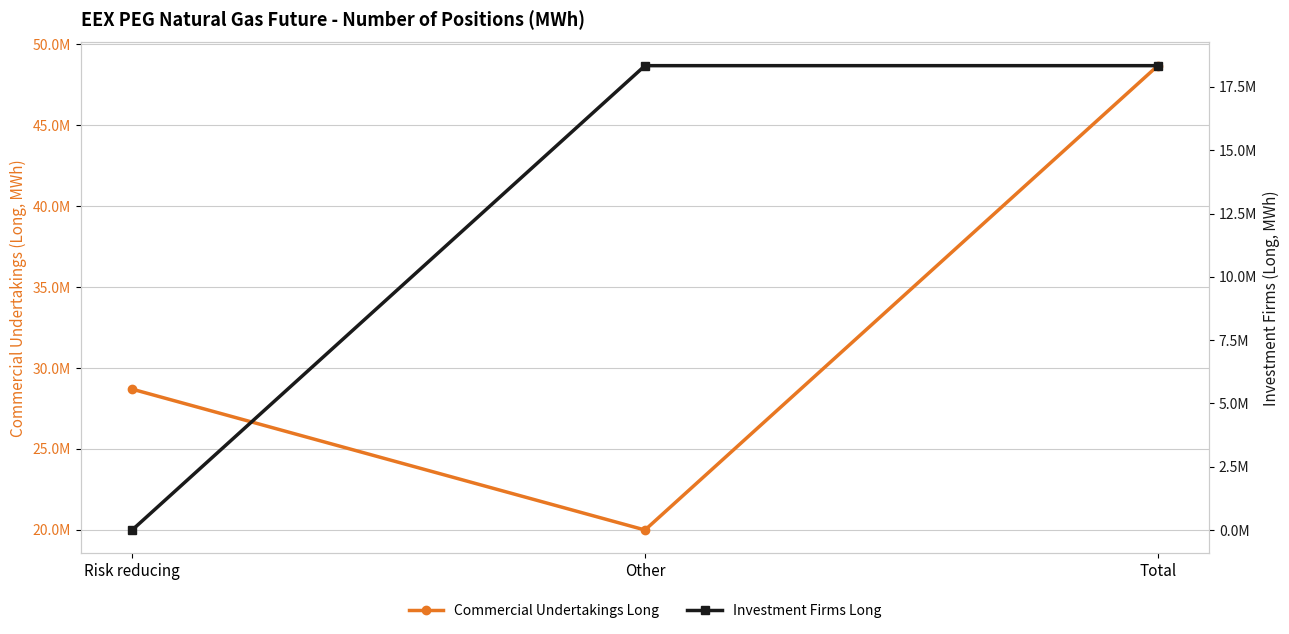

Rank the series at Other from lowest to highest value.

Investment Firms Long, Commercial Undertakings Long